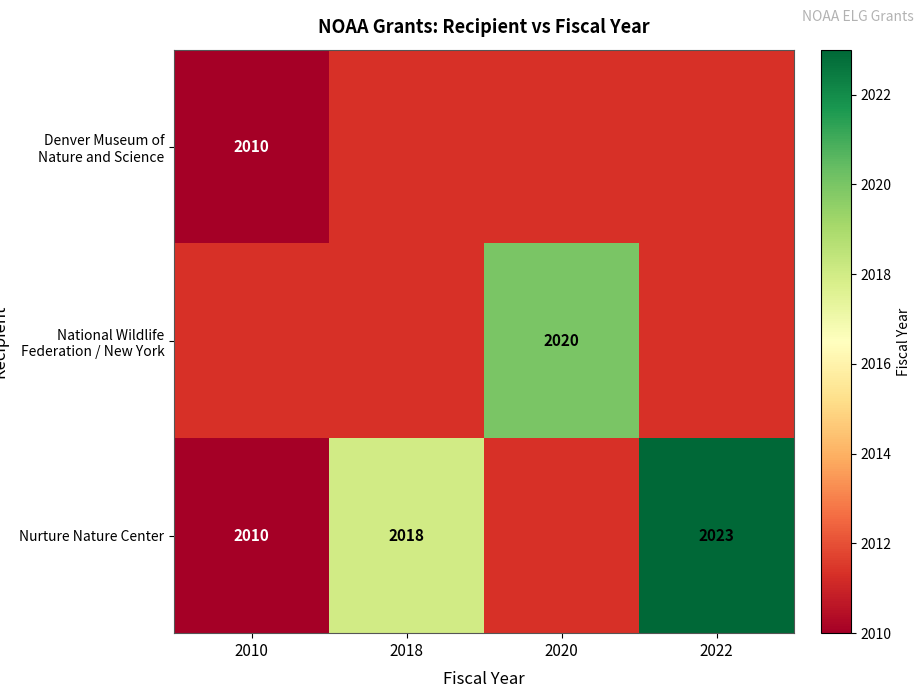

True or false: National Wildlife Federation / New York has a value of 2020 at 2020.

True